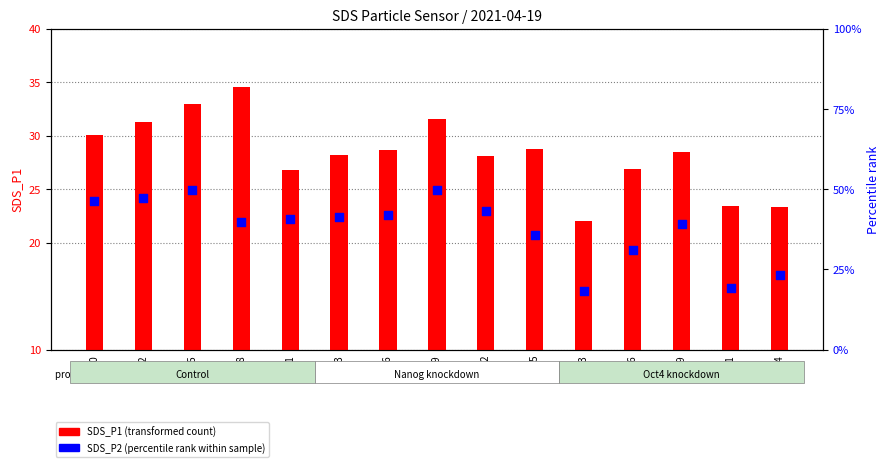

Which series has the largest total across all categories?

SDS_P2 (percentile rank)